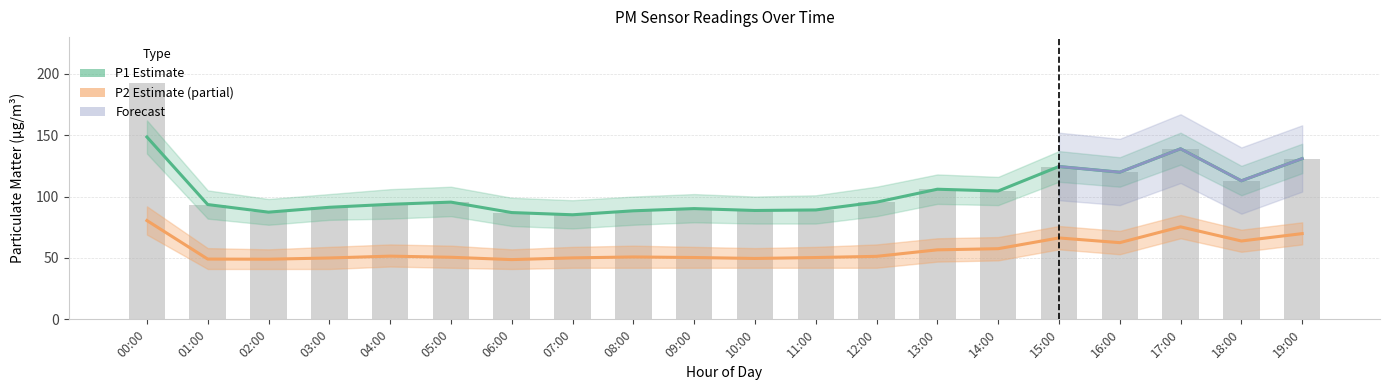

Are the bars horizontal?

No